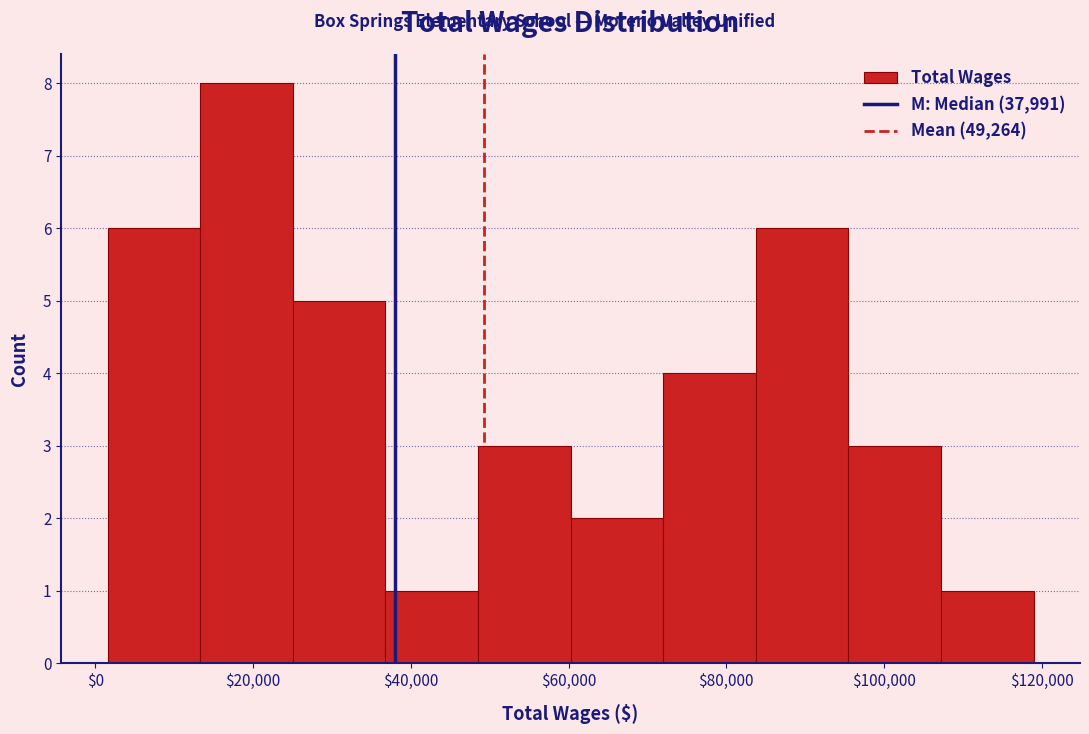

What is the height of the bar covering 48000 to 60000 on the x-axis? Neither the bar edges nor the heights are printed on the chart, so give them approximately, as read against the axes.

3